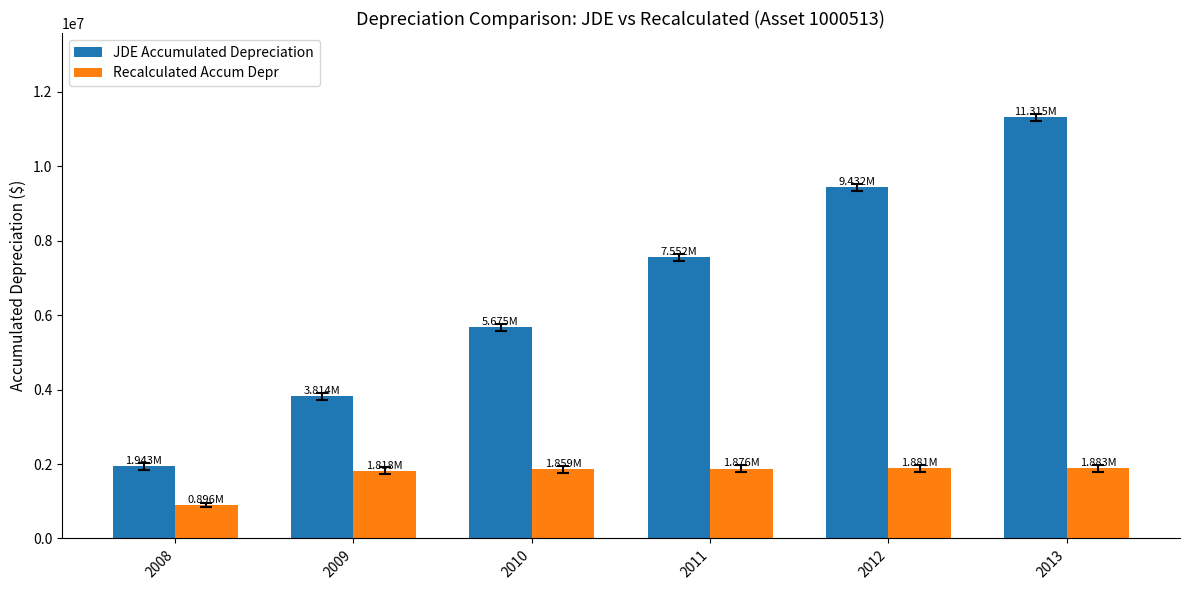

What is the value of the JDE Accumulated Depreciation bar at the 3rd from the left?

5675286.6